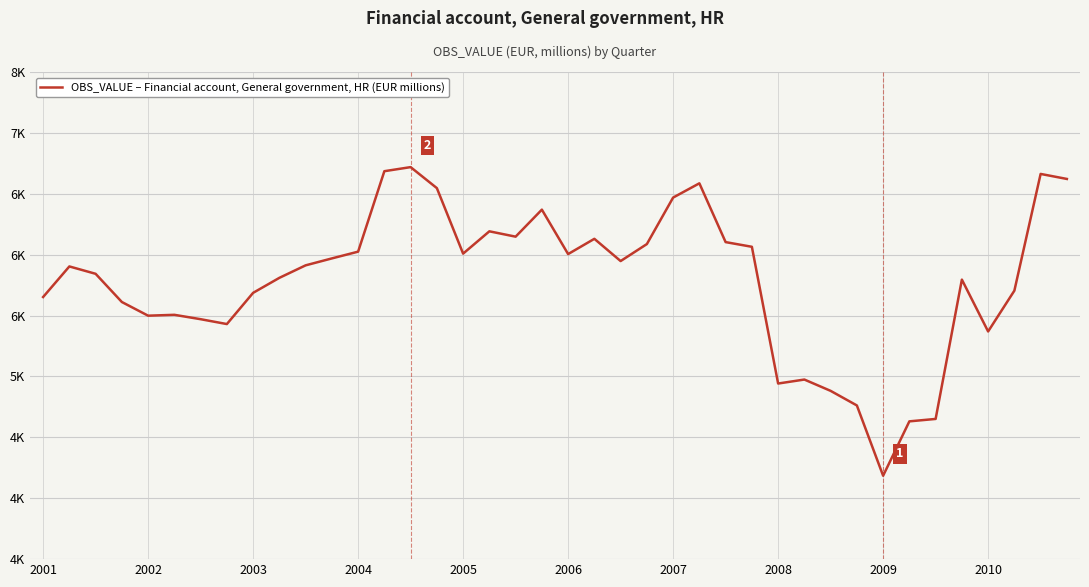

Does the chart display data point markers on the line(s)?

No